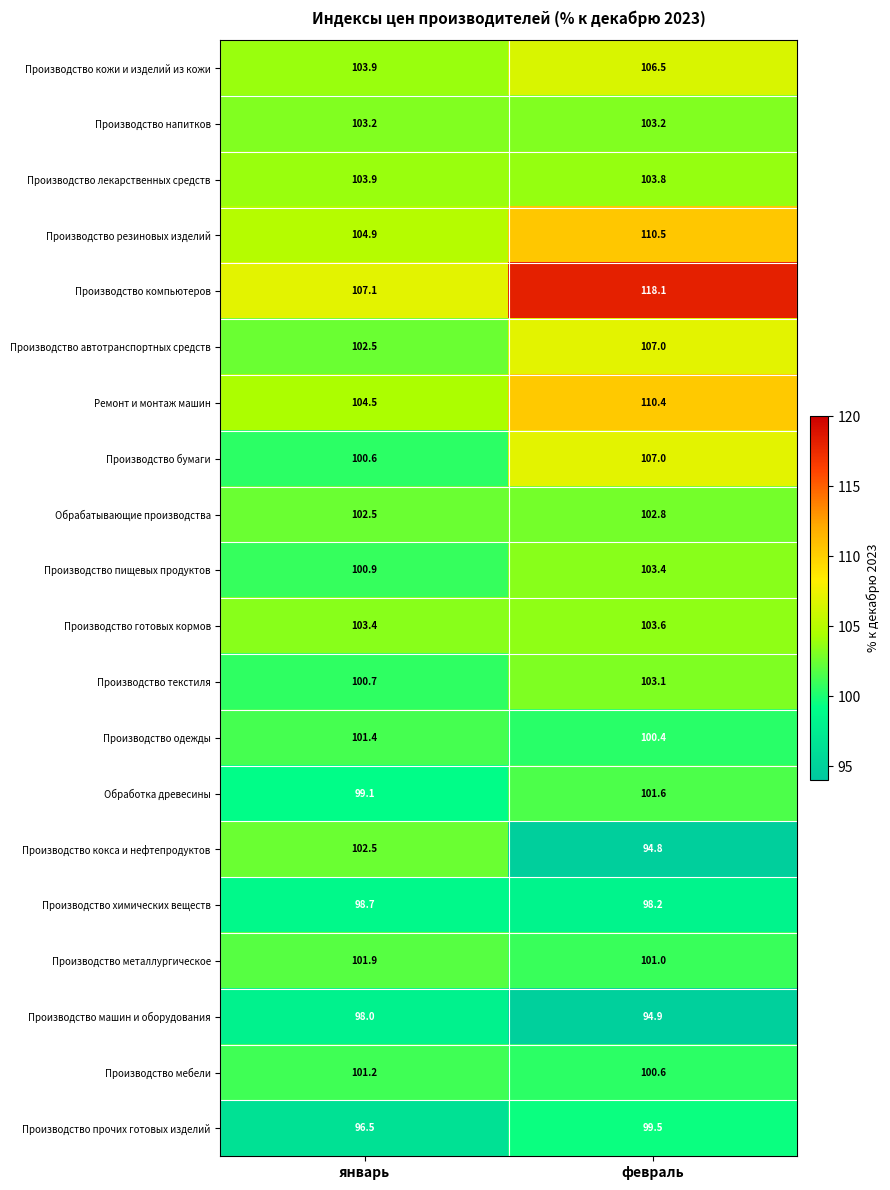

What is the total value across all series at февраль?

2070.4